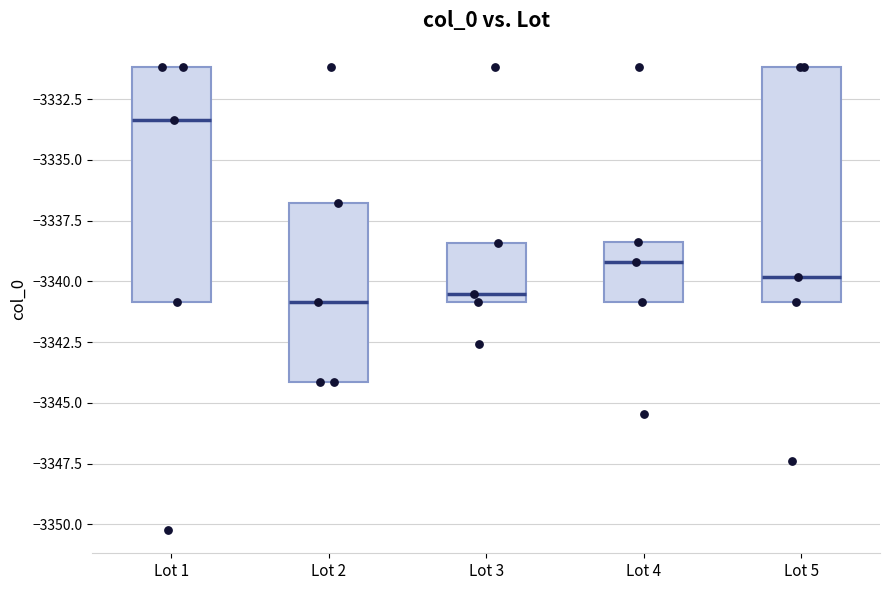

Reading left to right, transcribe this box plot: for each box, give where its median line is, the range the box spans, and where its two whiskers end, as read against the y-axis. The values are not printed on the chart, so give them approximately, as read against the axis.

Lot 1: median -3333.5, box -3341.0 to -3331.0, whiskers -3350.0 to -3331.0
Lot 2: median -3341.0, box -3344.0 to -3337.0, whiskers -3344.0 to -3331.0
Lot 3: median -3340.5, box -3341.0 to -3338.5, whiskers -3342.5 to -3338.5
Lot 4: median -3339.0, box -3341.0 to -3338.5, whiskers -3341.0 to -3338.5
Lot 5: median -3340.0, box -3341.0 to -3331.0, whiskers -3347.5 to -3331.0